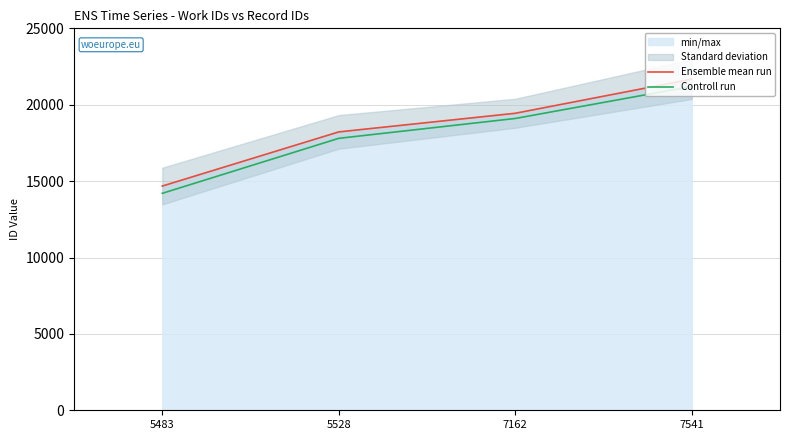

The Ensemble mean run series shows 21675 at 7541. True or false?

True